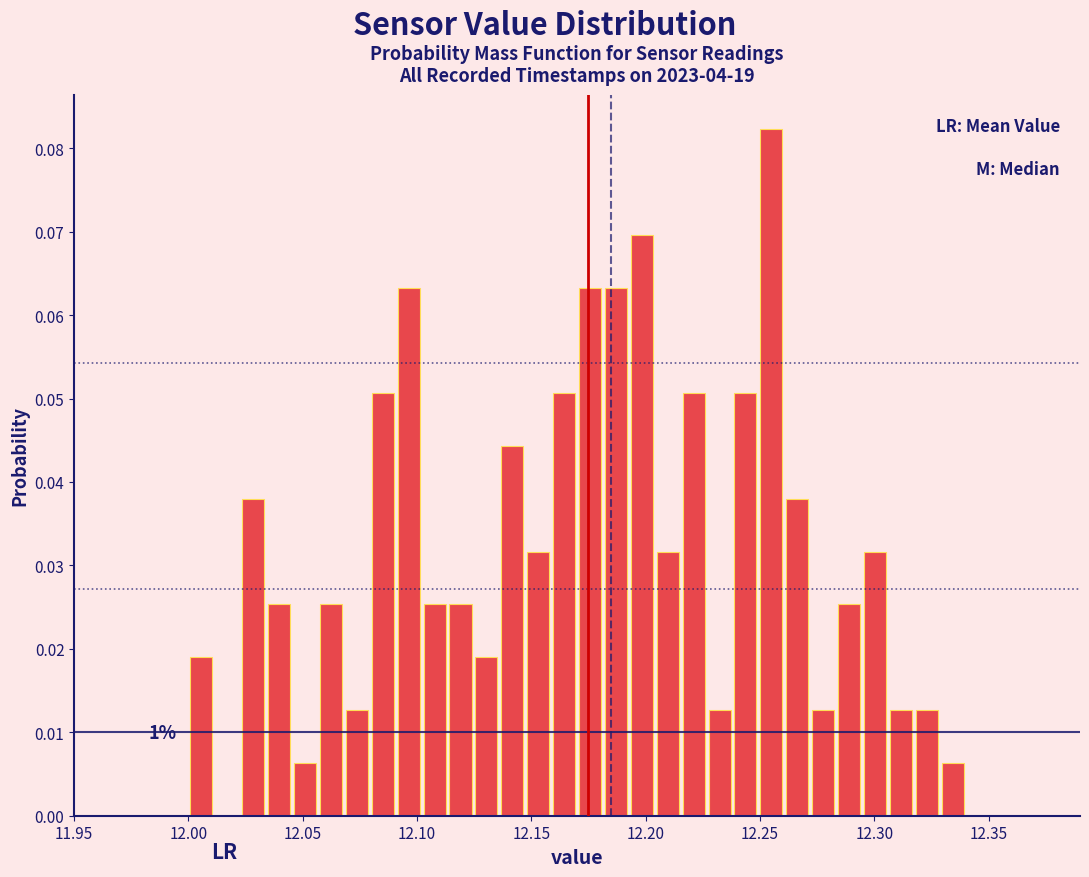

Read against the x-axis, roughly where is the centre of the tallest bar?

12.255